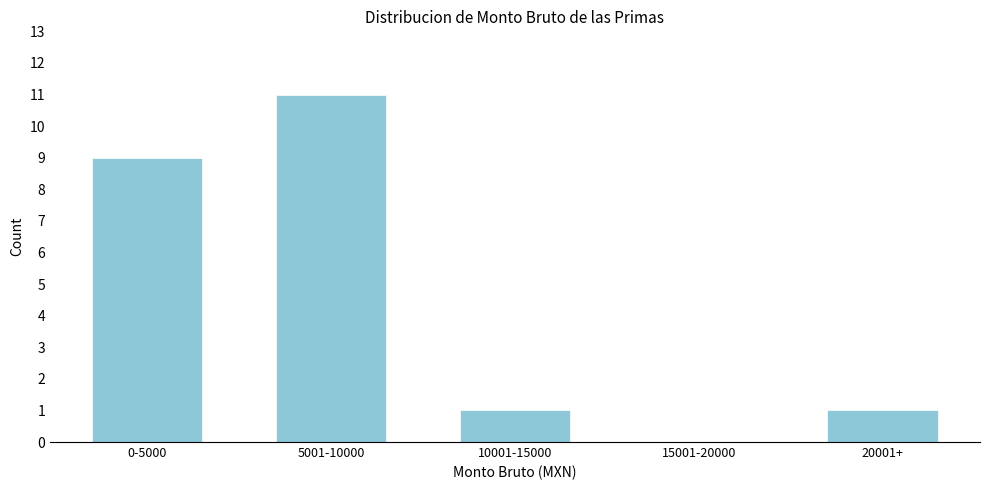

Reading left to right, what are all the values shown in this chart?

0-5000=9	5001-10000=11	10001-15000=1	15001-20000=0	20001+=1